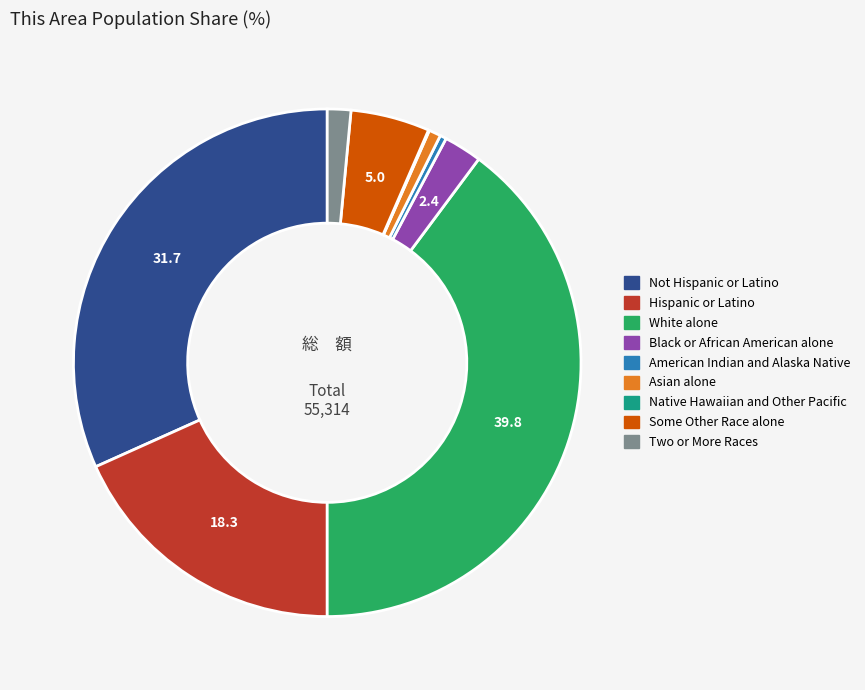

What is the largest slice in the pie chart?

White alone